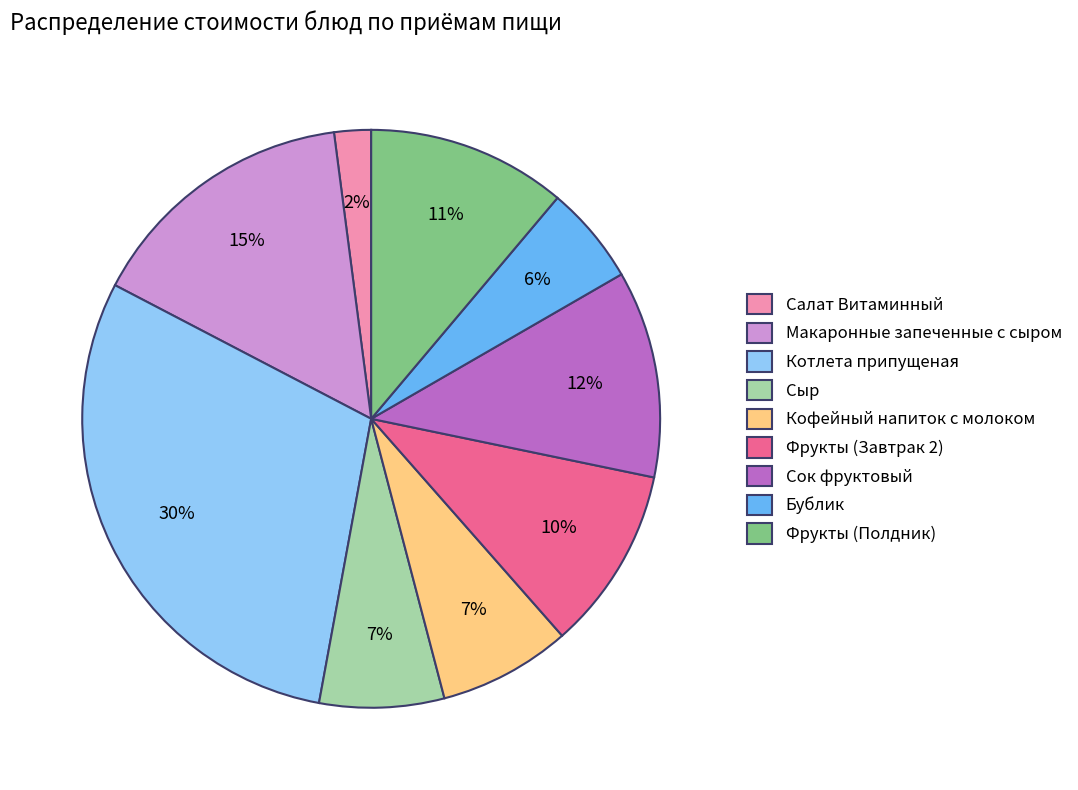

Is it true that Бублик is 20% of the pie?

False